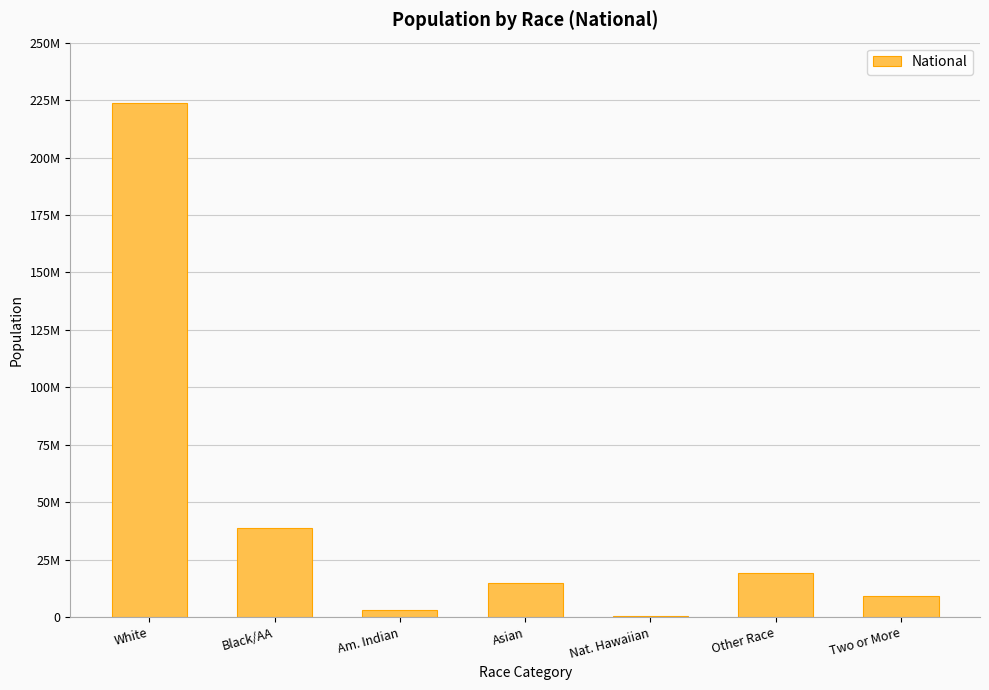

At which label does the data first exceed 14674252?

White